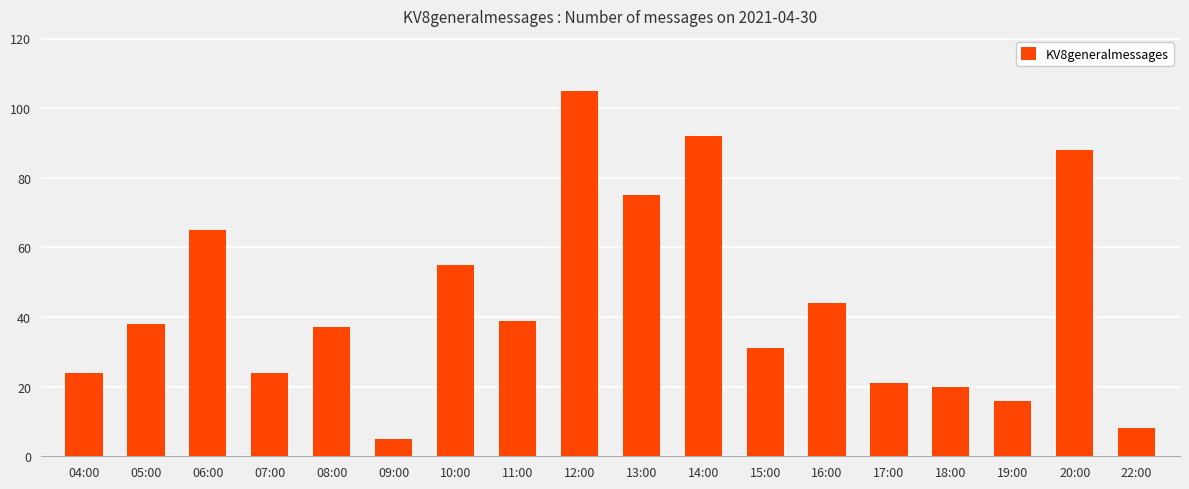

What is the difference between the second highest and minimum values?

87